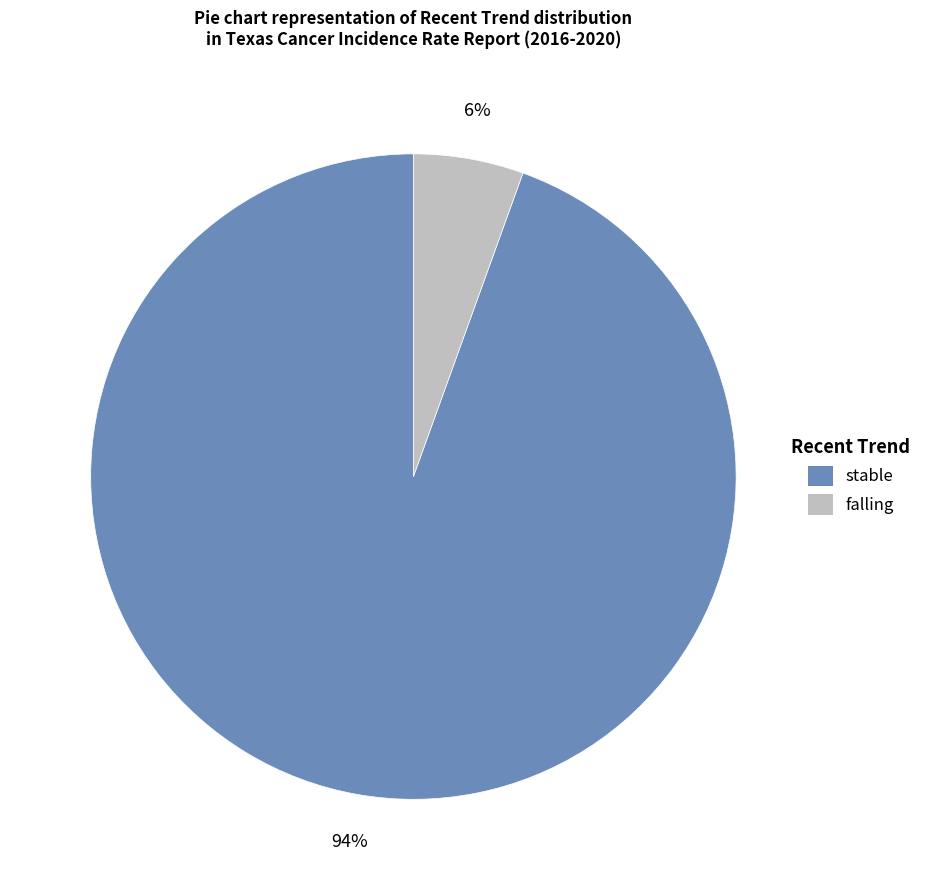

To the nearest percent, what is the combined percentage of stable and falling?

100%